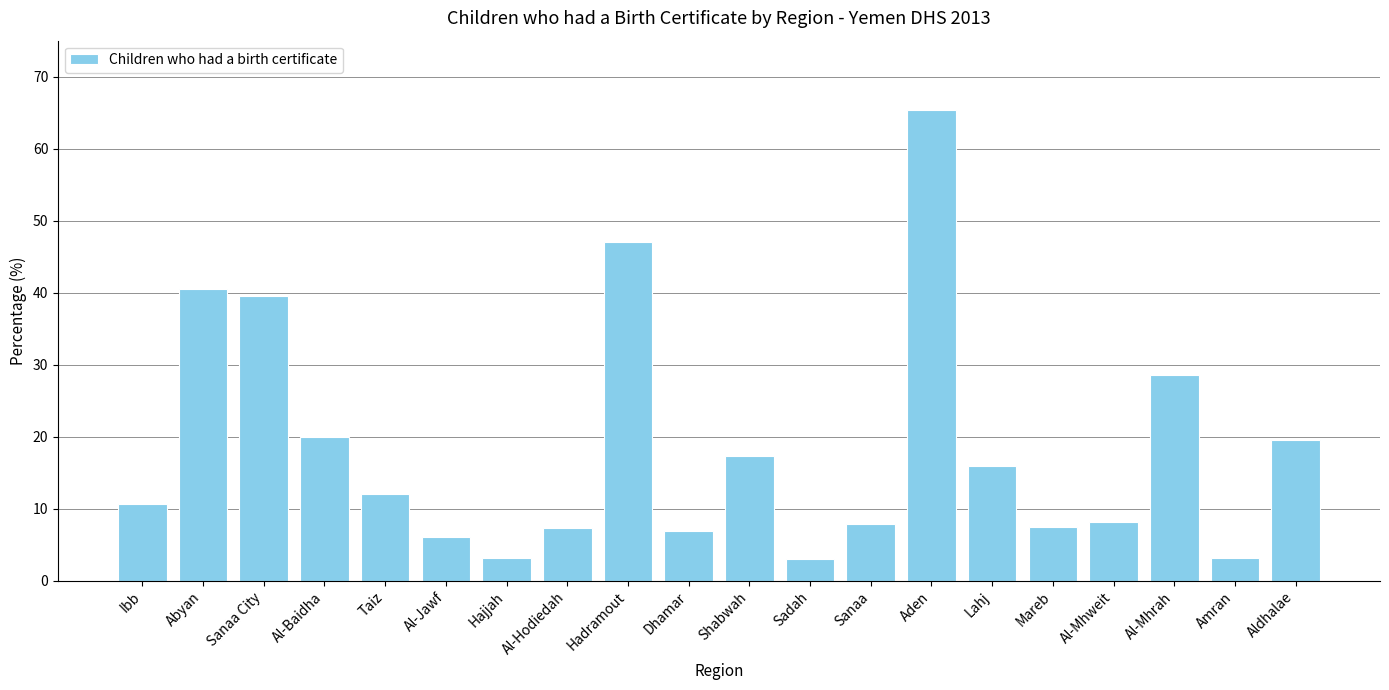

Which category has the highest value across all series?

Aden